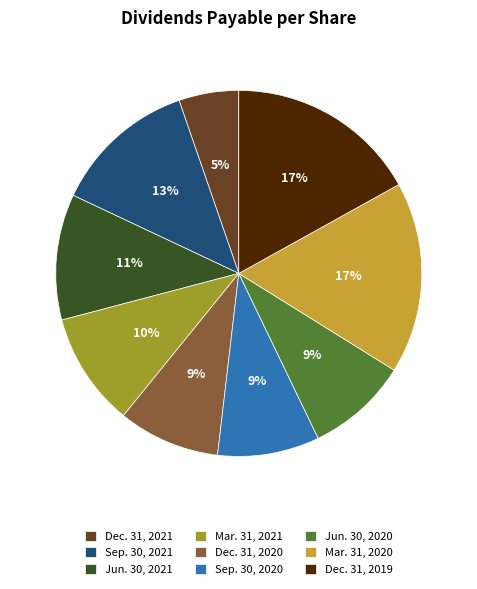

Does Mar. 31, 2021 account for over 50% of the chart?

No